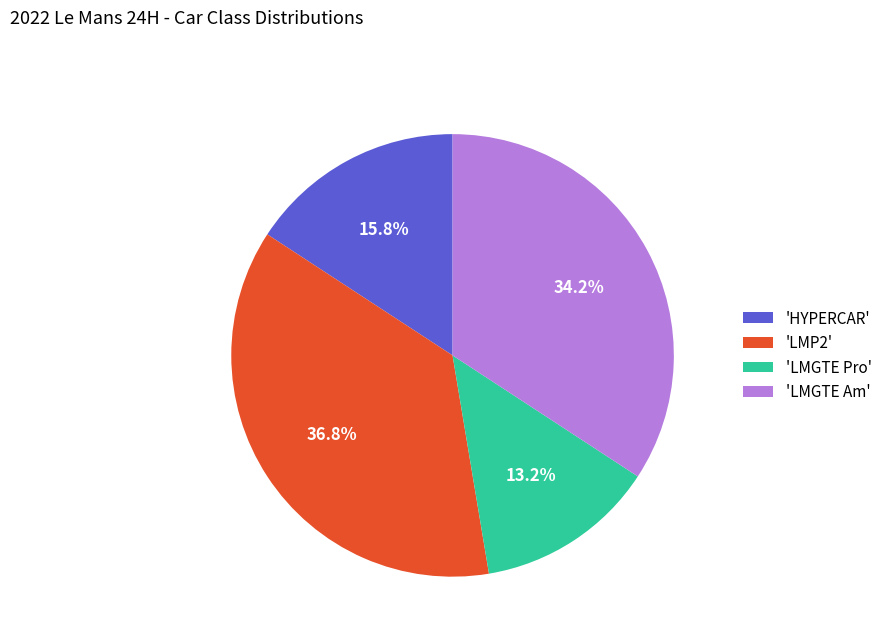

How many segments does this pie chart have?

4